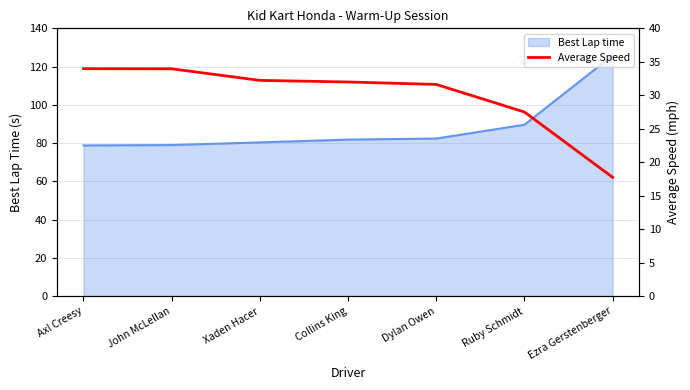

Where does the data first go above 31?

Axl Creesy